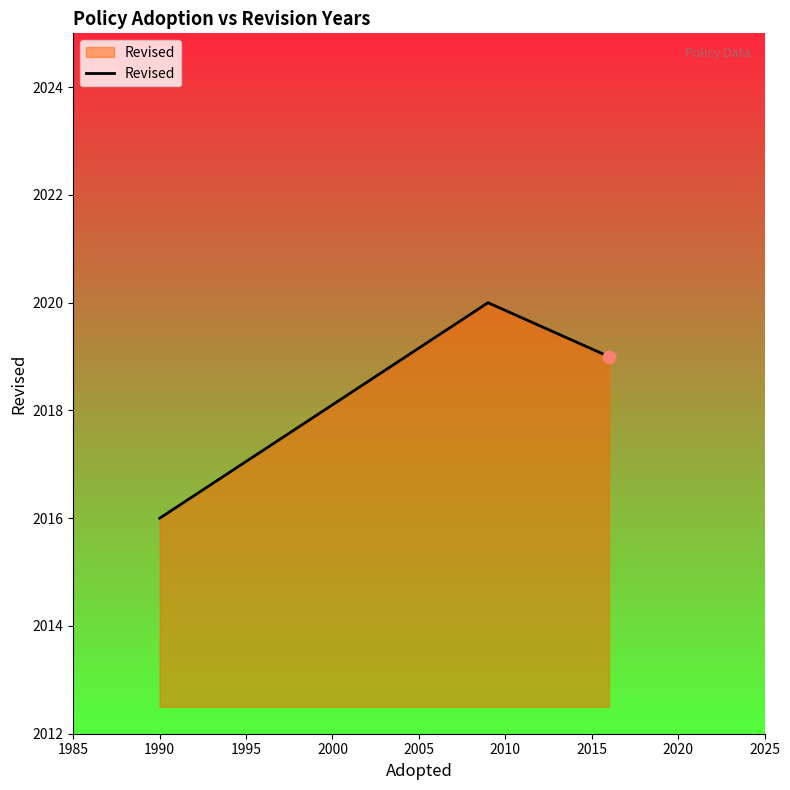

What is the greatest value displayed?

2020